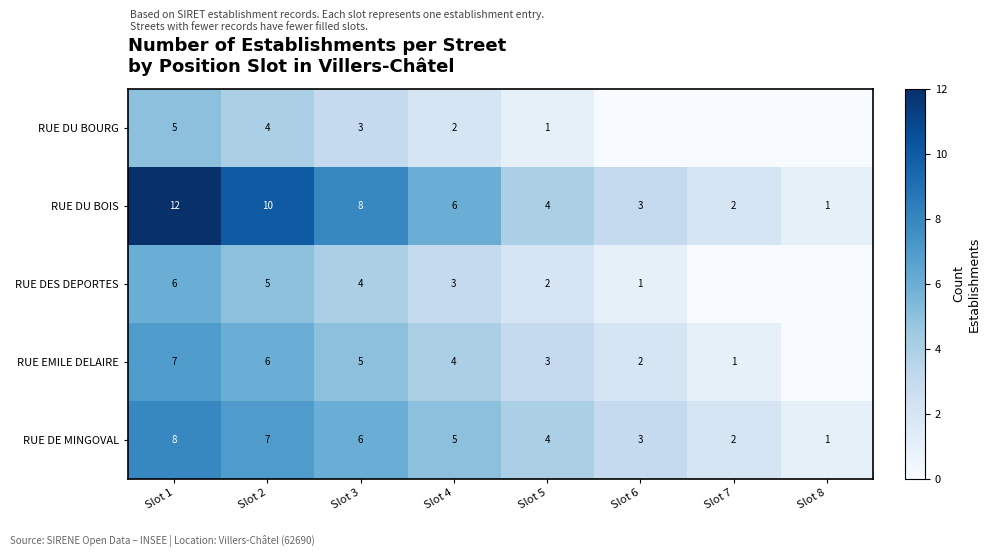

What is the total value across all series at Slot 1?

38